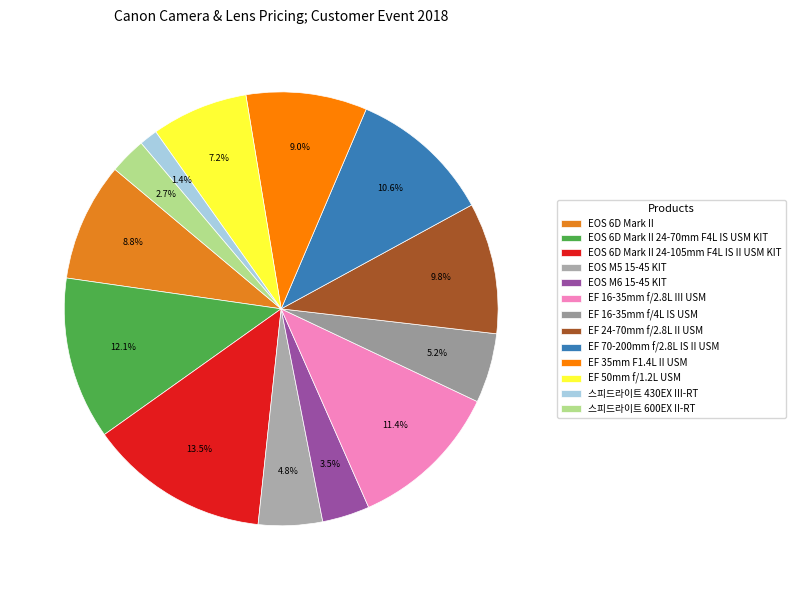

How many slices are in this pie chart?

13